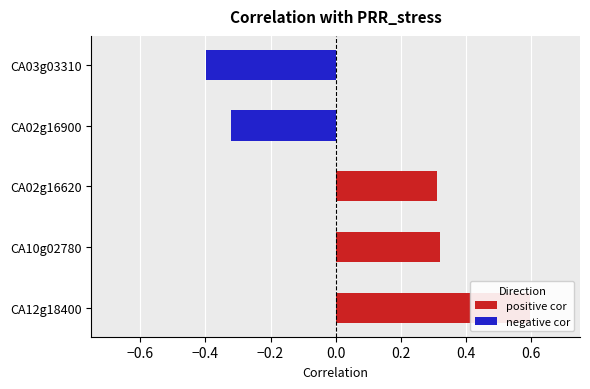

What is the value of the 4th bar from the left?

-0.3